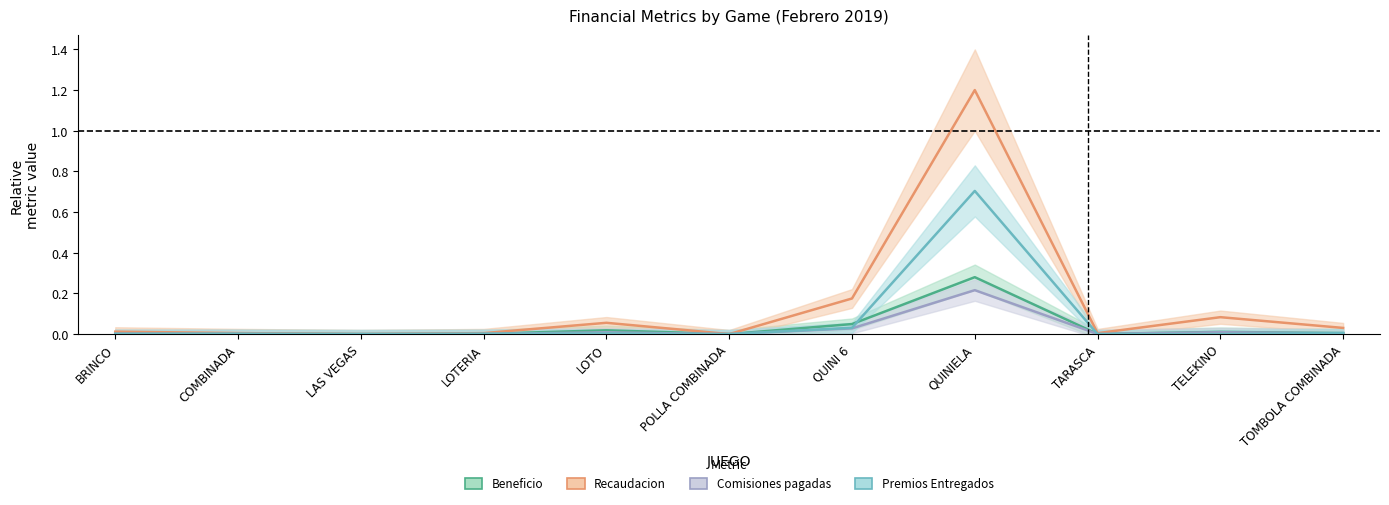

Where is Beneficio nearest to the value 0?

LAS VEGAS